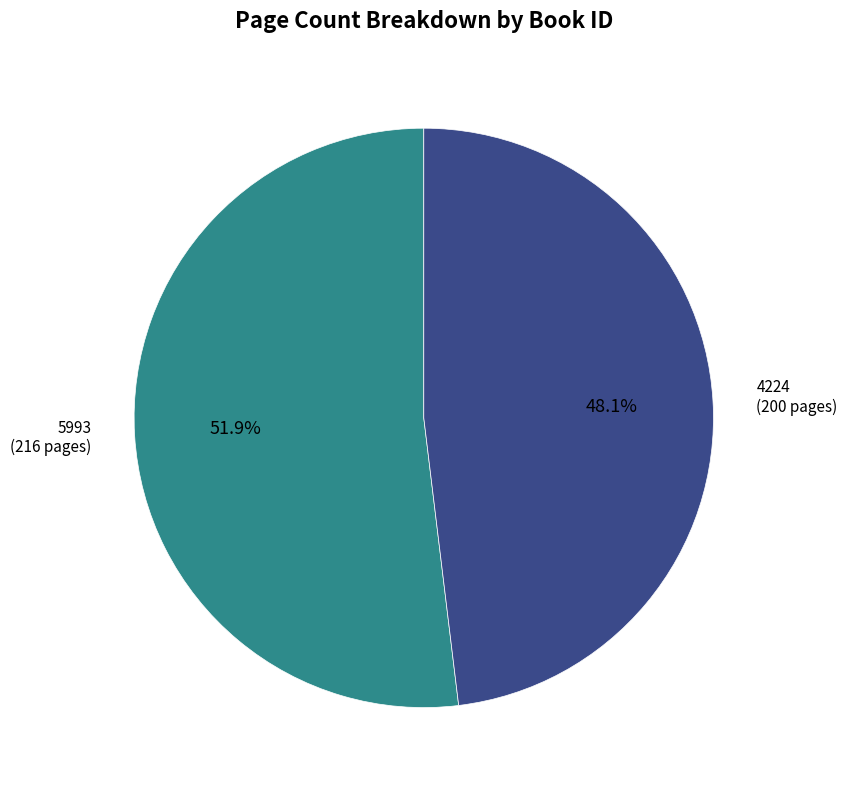

To the nearest percent, what is the difference between the largest and smallest slice percentages?

4%